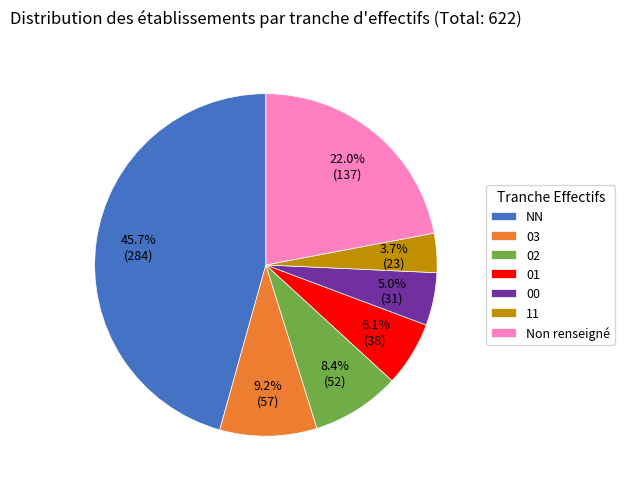

How many segments does this pie chart have?

7